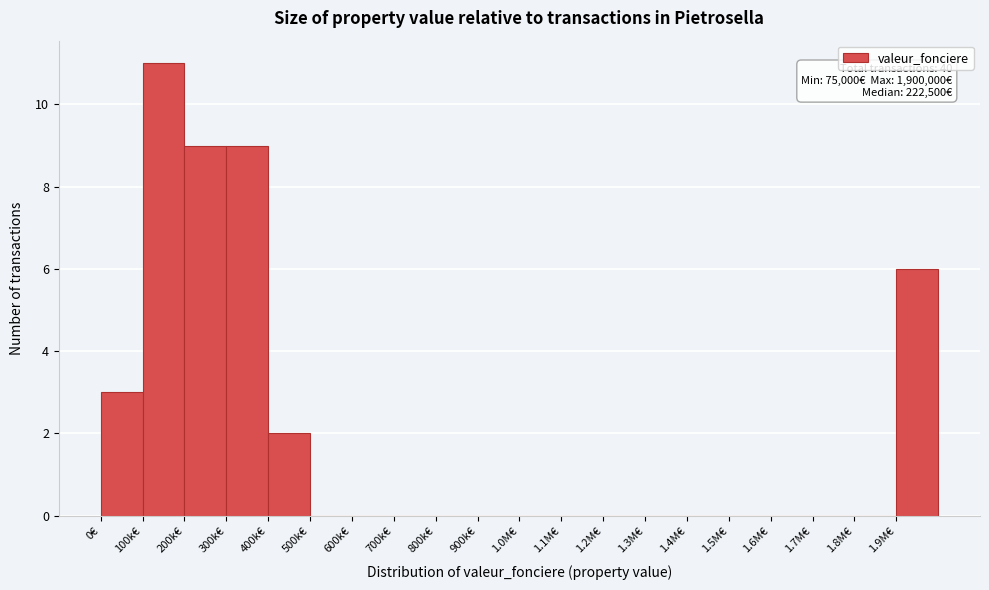

Reading left to right, what are all the values shown in this chart?

0€=3	100k€=11	200k€=9	300k€=9	400k€=2	500k€=0	600k€=0	700k€=0	800k€=0	900k€=0	1.0M€=0	1.1M€=0	1.2M€=0	1.3M€=0	1.4M€=0	1.5M€=0	1.6M€=0	1.7M€=0	1.8M€=0	1.9M€=6